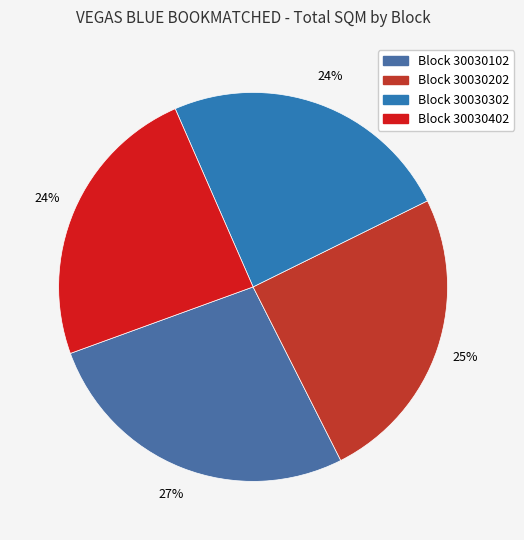

Is it true that Block 30030102 is 27% of the pie?

True